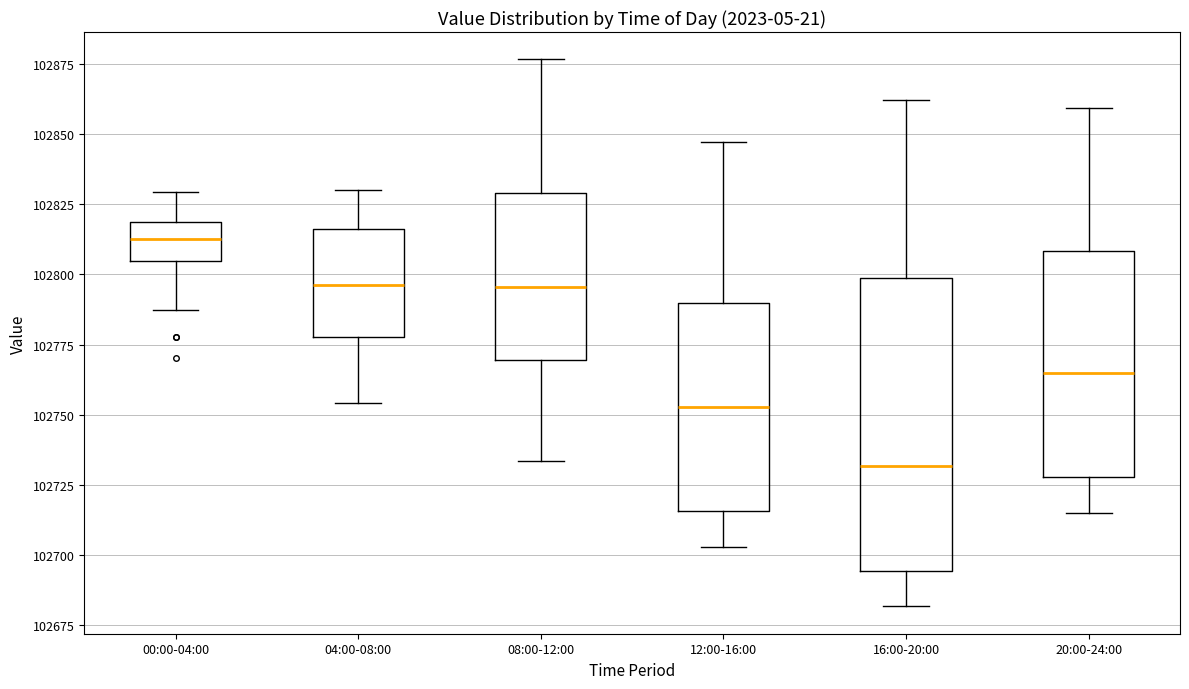

Reading left to right, read every box against the y-axis: the position of its median line, the range the box covers, and the ends of its whiskers. The values are not printed on the chart, so give them approximately, as read against the axis.

00:00-04:00: median 102815, box 102805 to 102820, whiskers 102785 to 102830
04:00-08:00: median 102795, box 102780 to 102815, whiskers 102755 to 102830
08:00-12:00: median 102795, box 102770 to 102830, whiskers 102735 to 102875
12:00-16:00: median 102755, box 102715 to 102790, whiskers 102705 to 102845
16:00-20:00: median 102730, box 102695 to 102800, whiskers 102680 to 102860
20:00-24:00: median 102765, box 102730 to 102810, whiskers 102715 to 102860